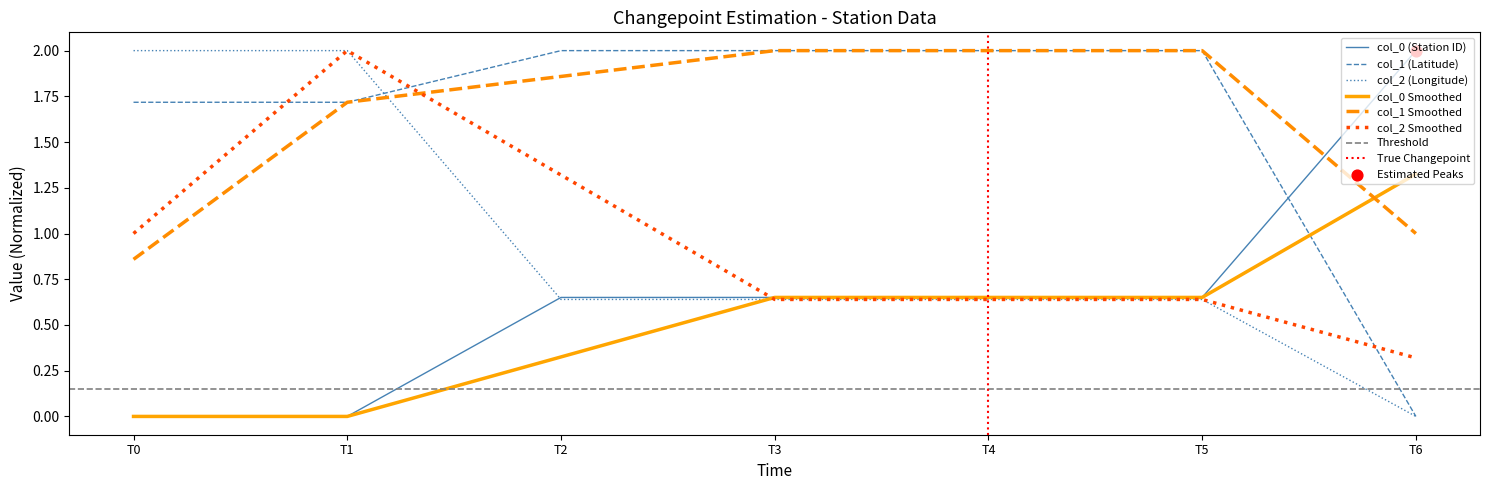

Which series has the largest total across all categories?

col_1